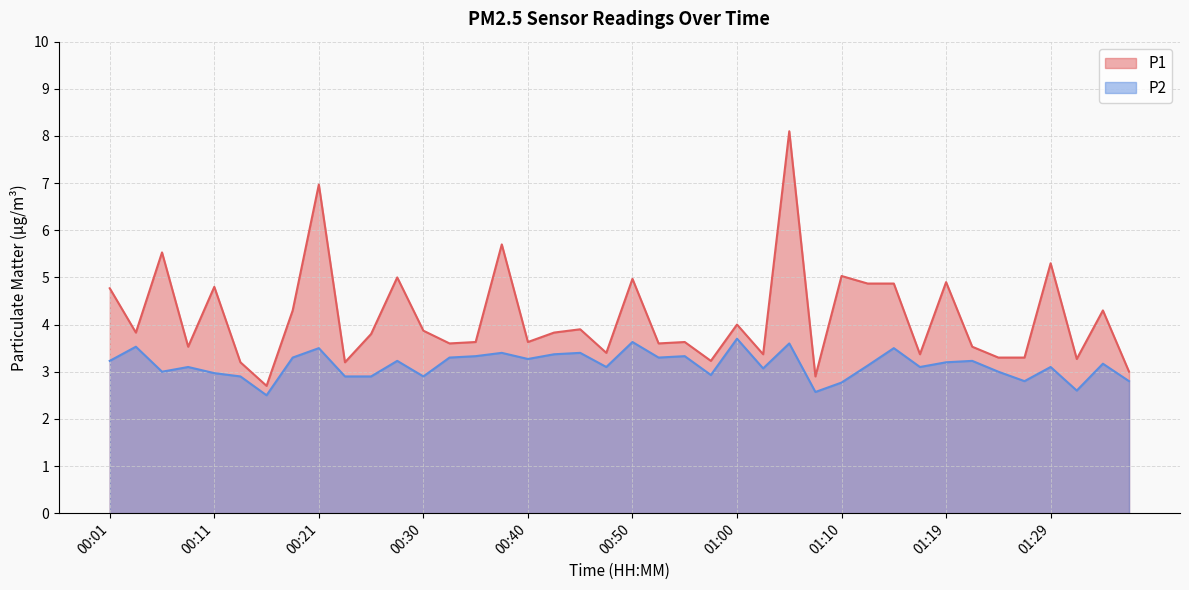

Which category has the lowest value in the P1 series?

00:16